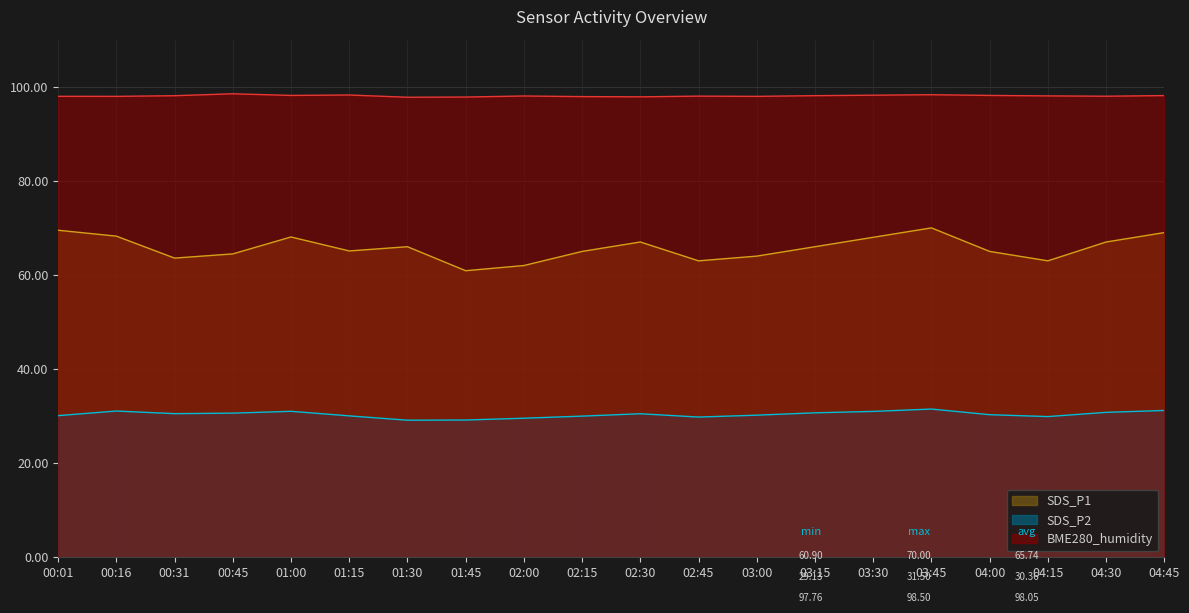

Reading left to right, list all the values displayed in this chart.

SDS_P1: 00:01=69.5	00:16=68.2	00:31=63.6	00:45=64.5	01:00=68.1	01:15=65.1	01:30=66.0	01:45=60.9	02:00=62.0	02:15=65.0	02:30=67.0	02:45=63.0	03:00=64.0	03:15=66.0	03:30=68.0	03:45=70.0	04:00=65.0	04:15=63.0	04:30=67.0	04:45=69.0
SDS_P2: 00:01=30.1	00:16=31.1	00:31=30.5	00:45=30.6	01:00=31.0	01:15=30.1	01:30=29.1	01:45=29.2	02:00=29.6	02:15=30.0	02:30=30.5	02:45=29.8	03:00=30.2	03:15=30.7	03:30=31.0	03:45=31.5	04:00=30.3	04:15=29.9	04:30=30.8	04:45=31.2
BME280_humidity: 00:01=98.0	00:16=98.0	00:31=98.1	00:45=98.5	01:00=98.2	01:15=98.2	01:30=97.8	01:45=97.8	02:00=98.0	02:15=97.9	02:30=97.8	02:45=98.0	03:00=98.0	03:15=98.1	03:30=98.2	03:45=98.3	04:00=98.2	04:15=98.0	04:30=98.0	04:45=98.1